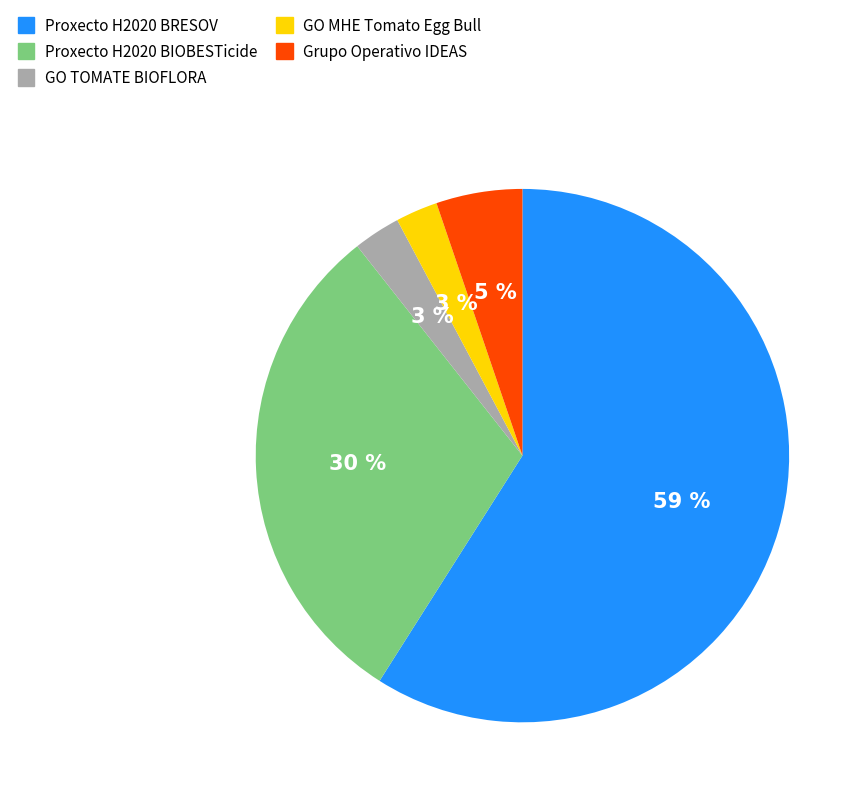

To the nearest percent, what is the difference between the largest and smallest slice percentages?

56%